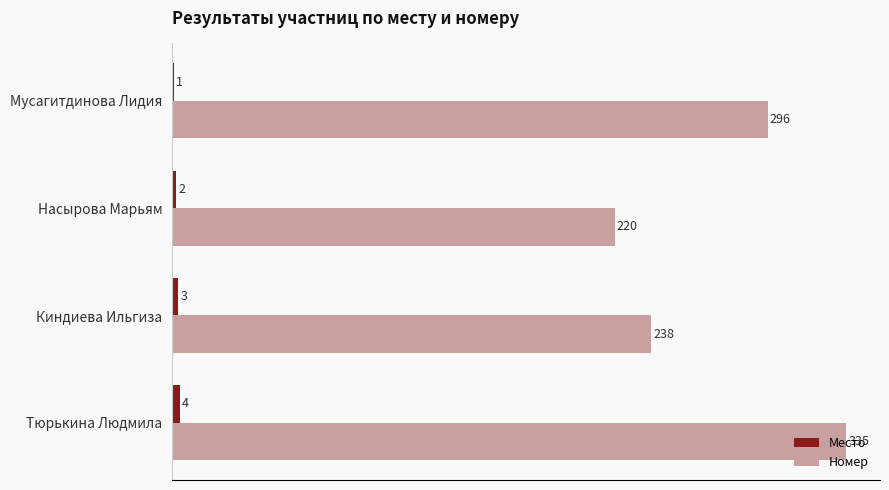

Which label corresponds to the largest value in the chart?

Тюрькина Людмила